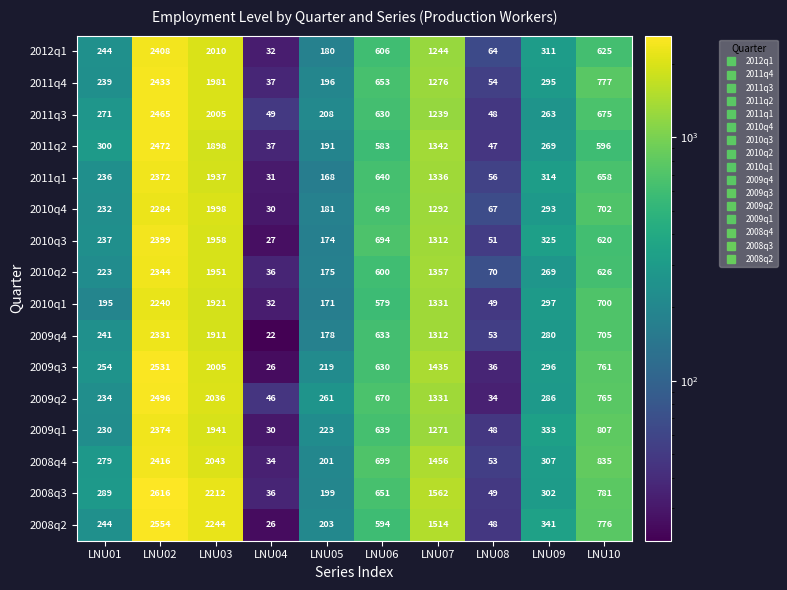

What is the smallest value displayed?

22